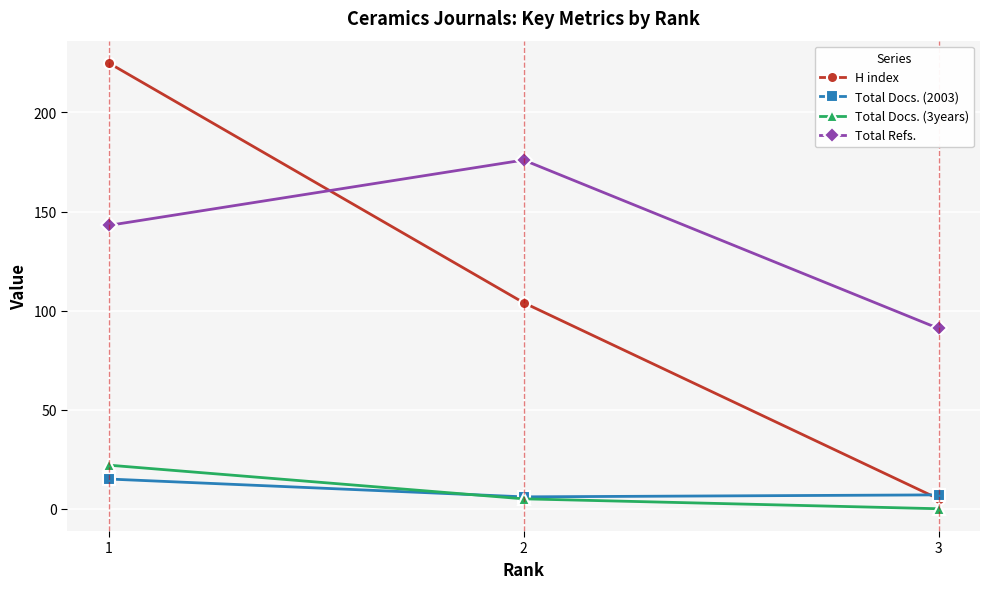

The value of Total Docs. (2003) at 1 is 23. True or false?

False